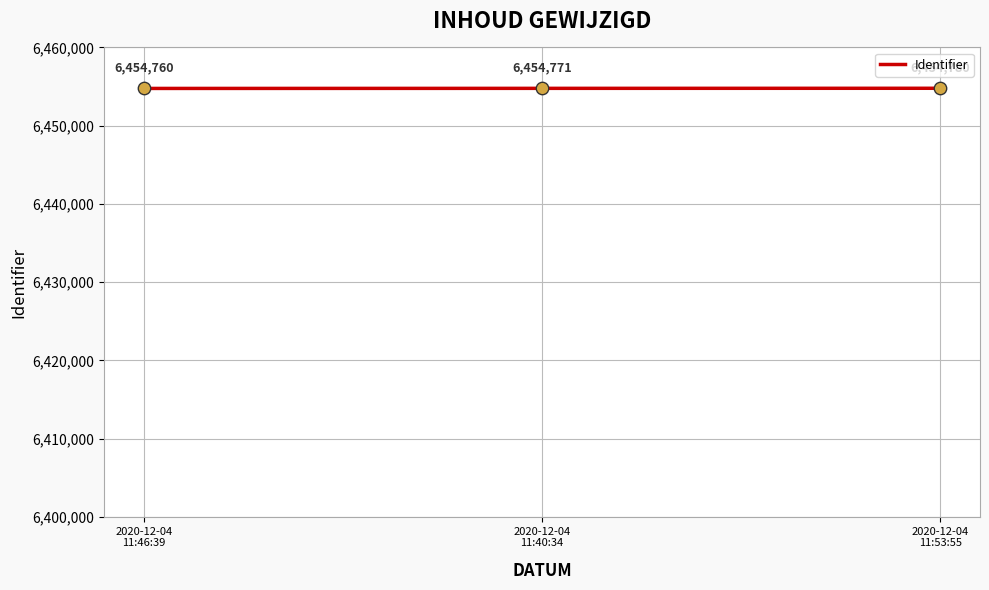

Between 2020-12-04
11:40:34 and 2020-12-04
11:46:39, which is larger?

2020-12-04
11:40:34